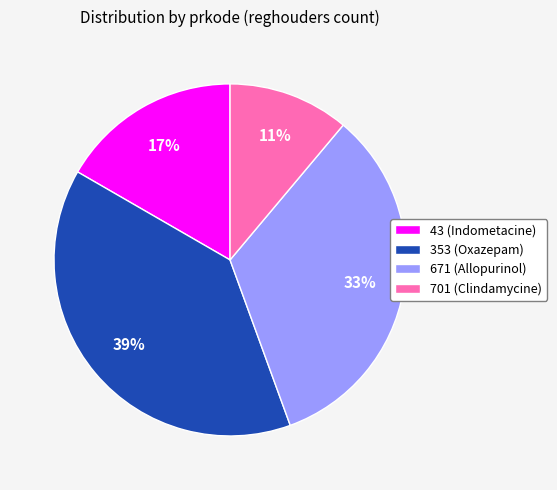

Count the number of slices in the pie.

4